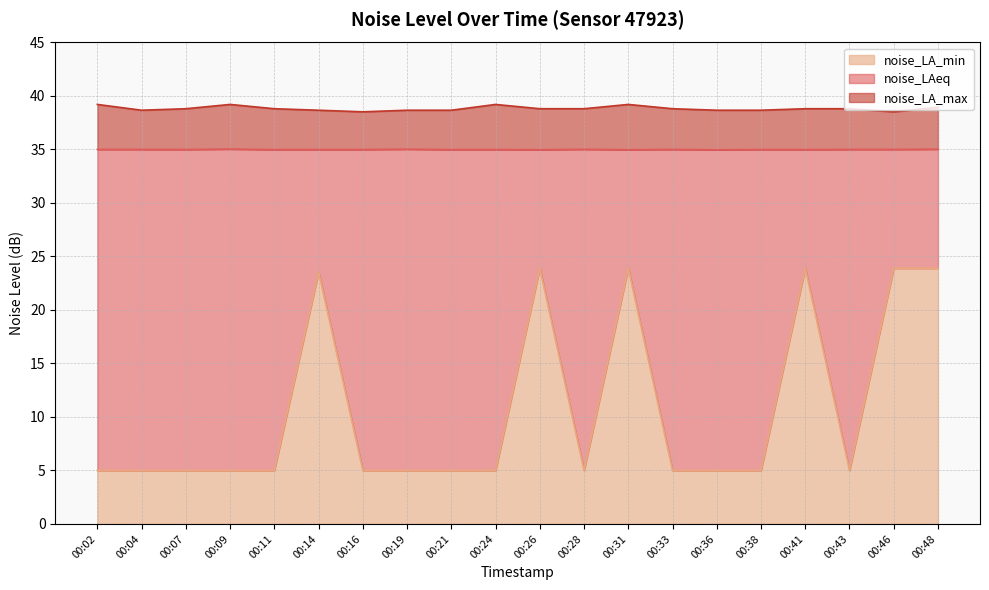

How many lines are shown in the chart?

3